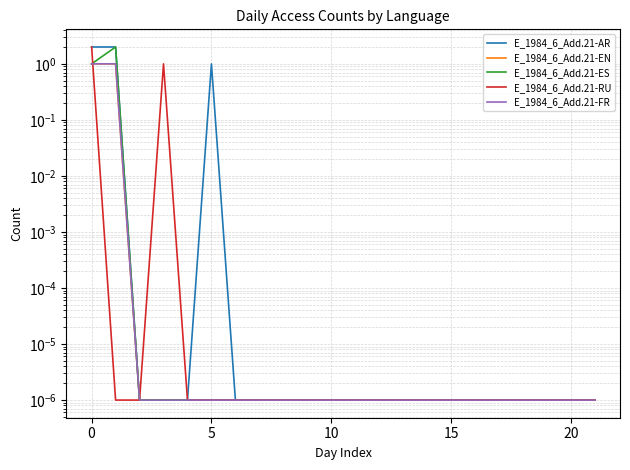

True or false: E_1984_6_Add.21-RU has a value of 0.0 at 11.

True